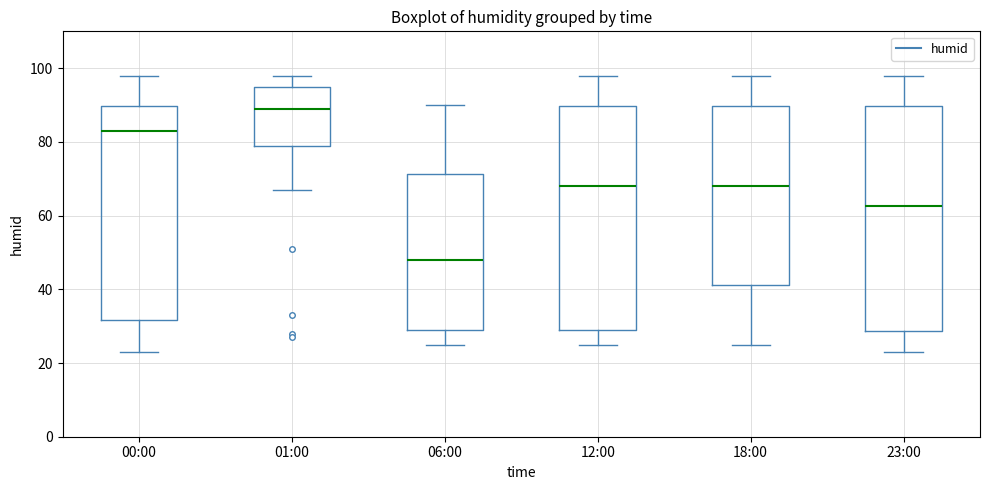

Which box has the lowest median line?

06:00